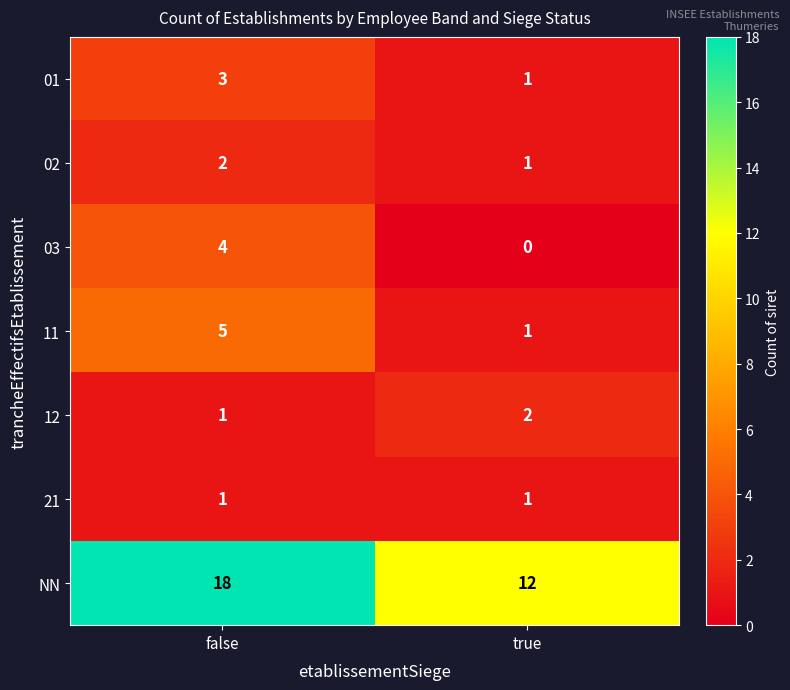

The value of 01 at true is 1. True or false?

True